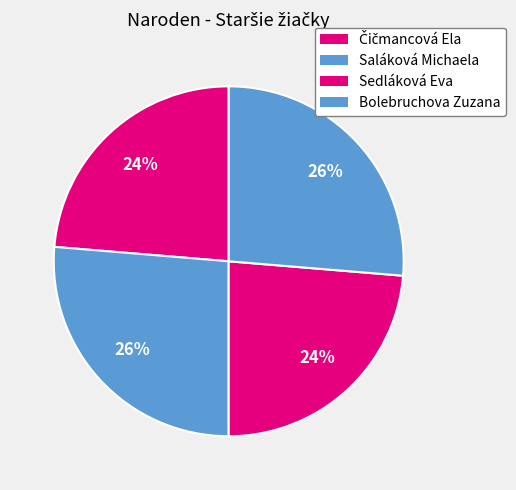

Rank the categories by value from highest to lowest.

Saláková Michaela, Bolebruchova Zuzana, Čičmancová Ela, Sedláková Eva